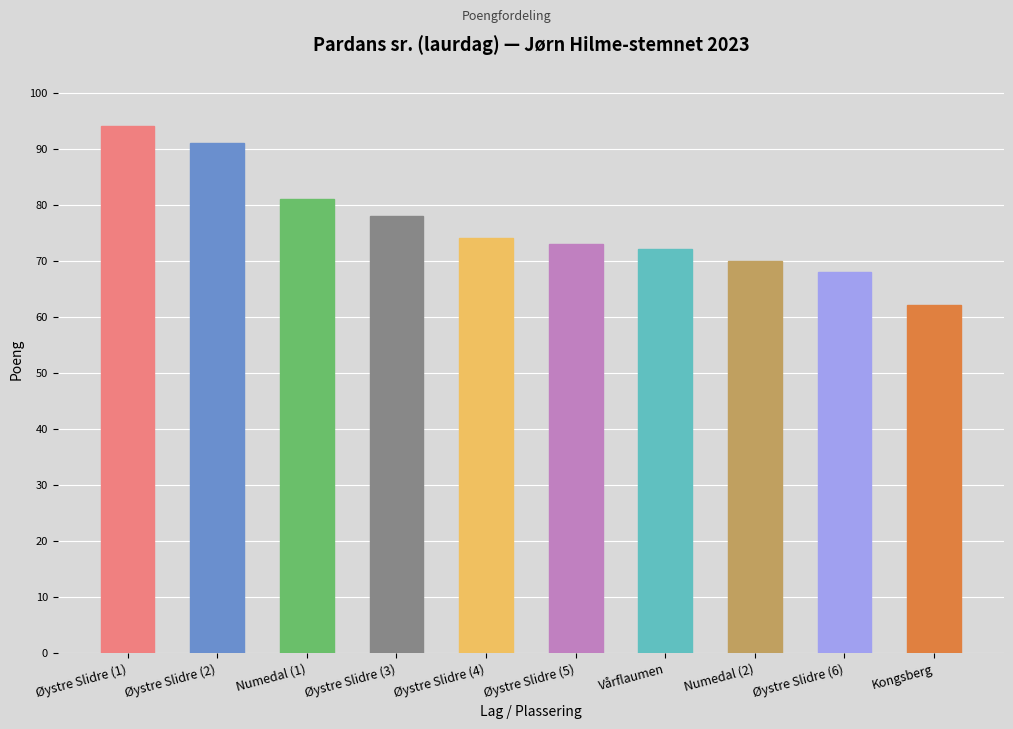

How many series are shown in this chart?

1